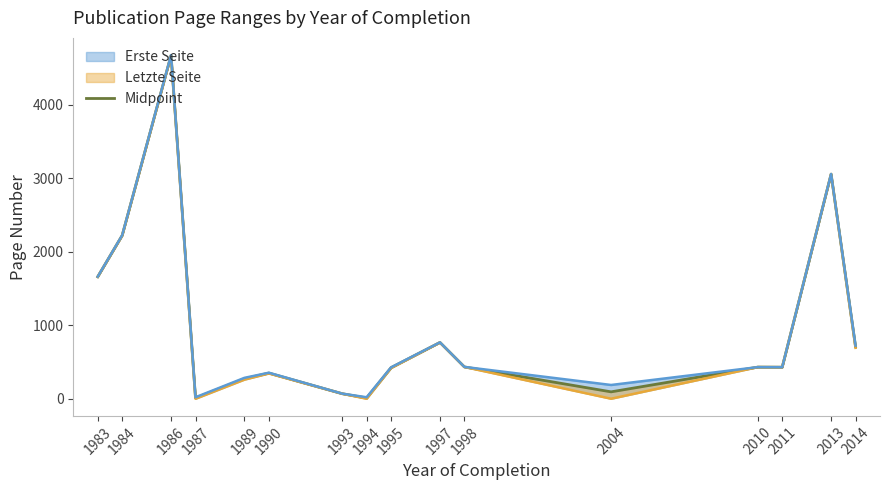

Reading left to right, what are all the values shown in this chart?

1661.0	2223.0	4674.5	11.0	273.0	350.0	69.5	11.0	423.5	767.0	433.5	94.5	431.0	430.0	3058.0	708.5